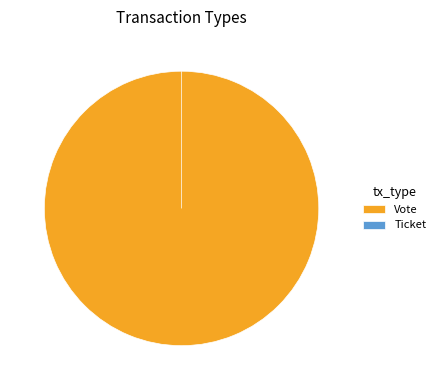

True or false: Vote accounts for 99% of the total.

False